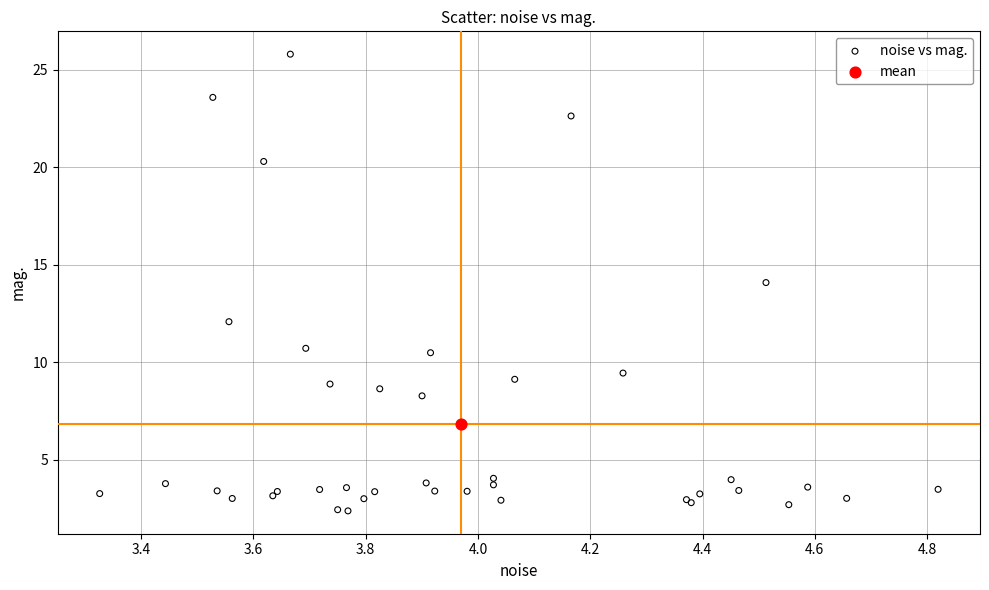

What are all the series names shown in the legend?

noise vs mag., mean